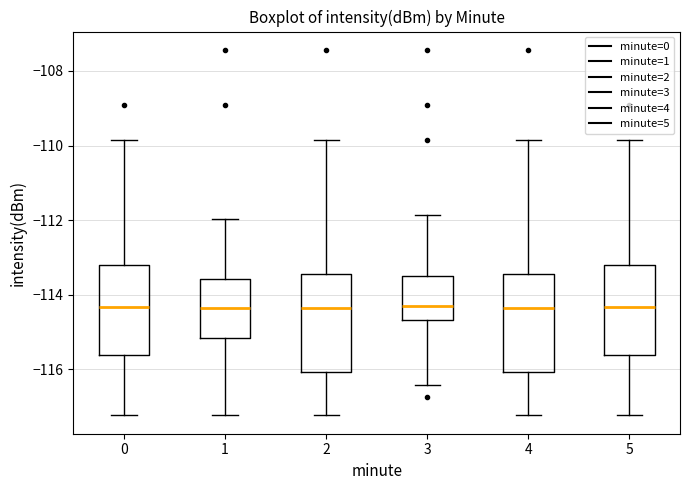

Reading left to right, transcribe this box plot: for each box, give where its median line is, the range the box spans, and where its two whiskers end, as read against the y-axis. The values are not printed on the chart, so give them approximately, as read against the axis.

0: median -114.4, box -115.6 to -113.2, whiskers -117.2 to -109.8
1: median -114.4, box -115.2 to -113.6, whiskers -117.2 to -112.0
2: median -114.4, box -116.0 to -113.4, whiskers -117.2 to -109.8
3: median -114.4, box -114.6 to -113.4, whiskers -116.4 to -111.8
4: median -114.4, box -116.0 to -113.4, whiskers -117.2 to -109.8
5: median -114.4, box -115.6 to -113.2, whiskers -117.2 to -109.8